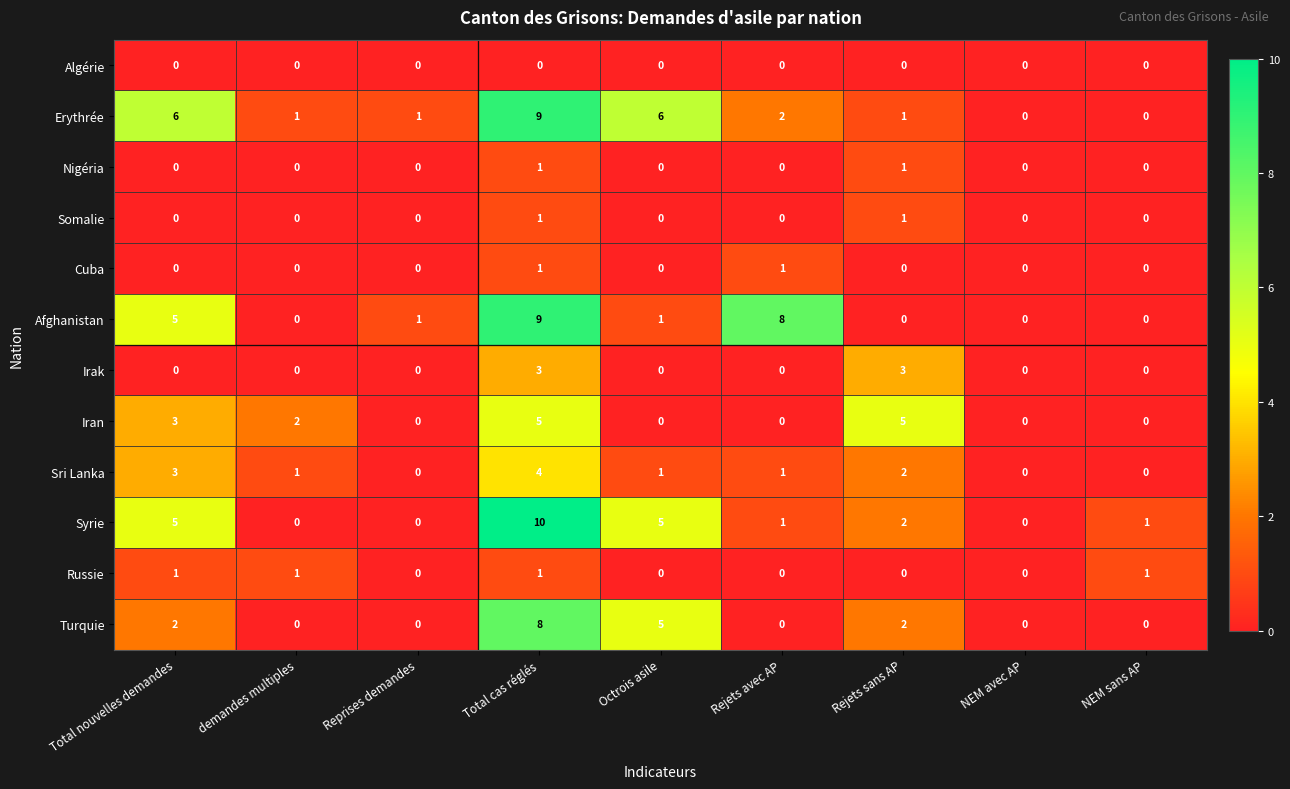

What is the difference between the Irak values at Total cas réglés and Total nouvelles demandes?

3